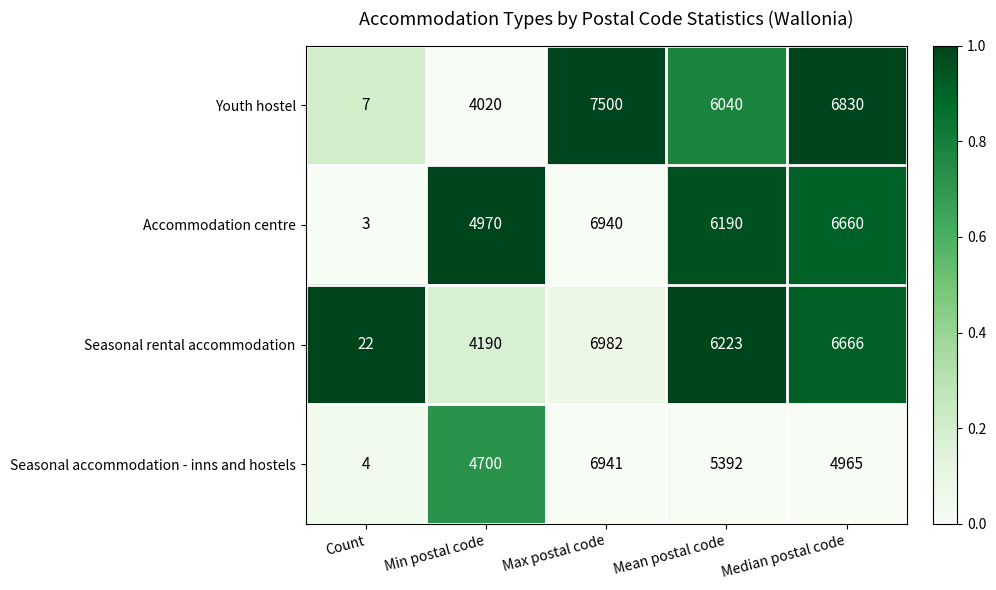

Reading left to right, what are all the values shown in this chart?

Youth hostel: Count=7	Min postal code=4020	Max postal code=7500	Mean postal code=6040	Median postal code=6830
Accommodation centre: Count=3	Min postal code=4970	Max postal code=6940	Mean postal code=6190	Median postal code=6660
Seasonal rental accommodation: Count=22	Min postal code=4190	Max postal code=6982	Mean postal code=6223	Median postal code=6666
Seasonal accommodation - inns and hostels: Count=4	Min postal code=4700	Max postal code=6941	Mean postal code=5392	Median postal code=4965